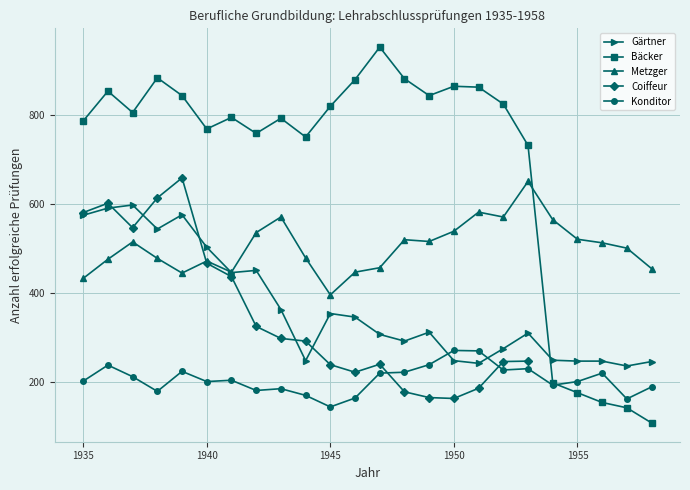

What is the difference between the highest and lowest values at 1939?

620